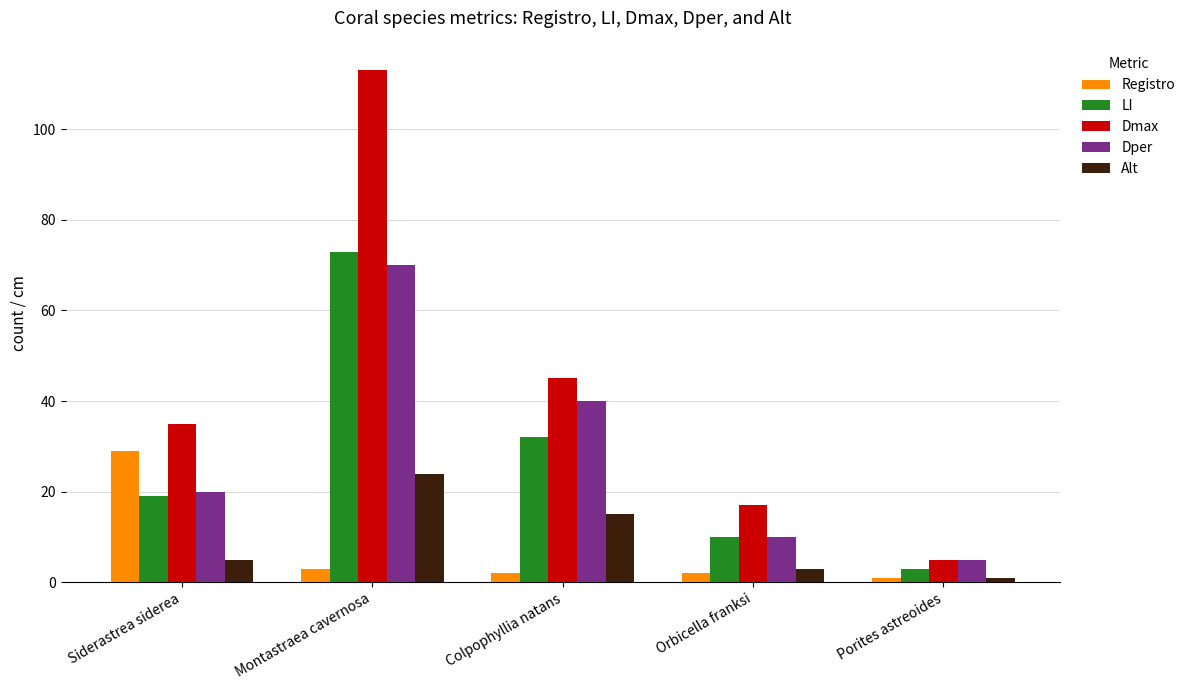

Is the value of Alt at Siderastrea siderea greater than the value of Registro at Montastraea cavernosa?

Yes